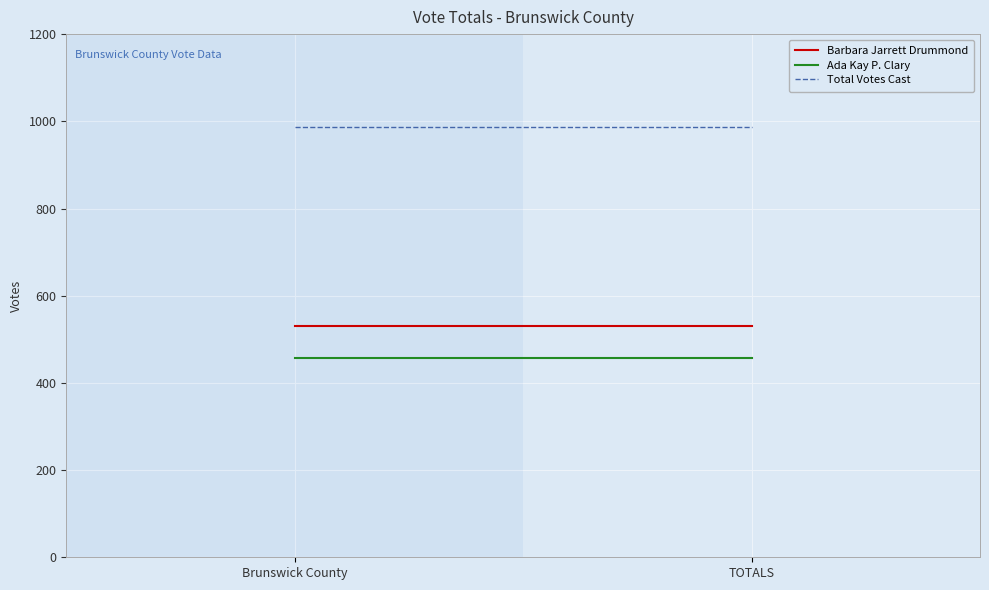

Between Brunswick County and TOTALS, which series saw the biggest shift?

Barbara Jarrett Drummond